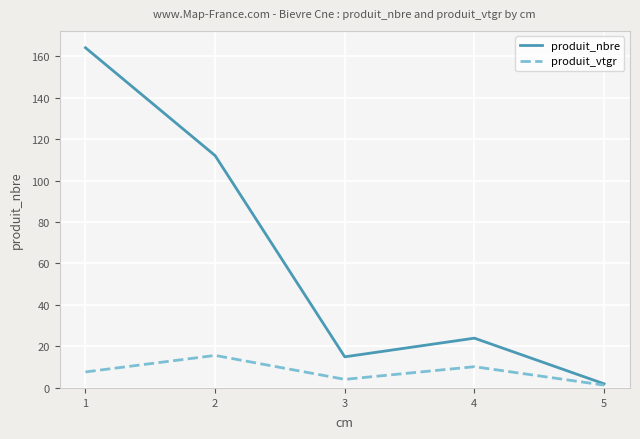

Which category has the lowest value in the produit_nbre series?

5